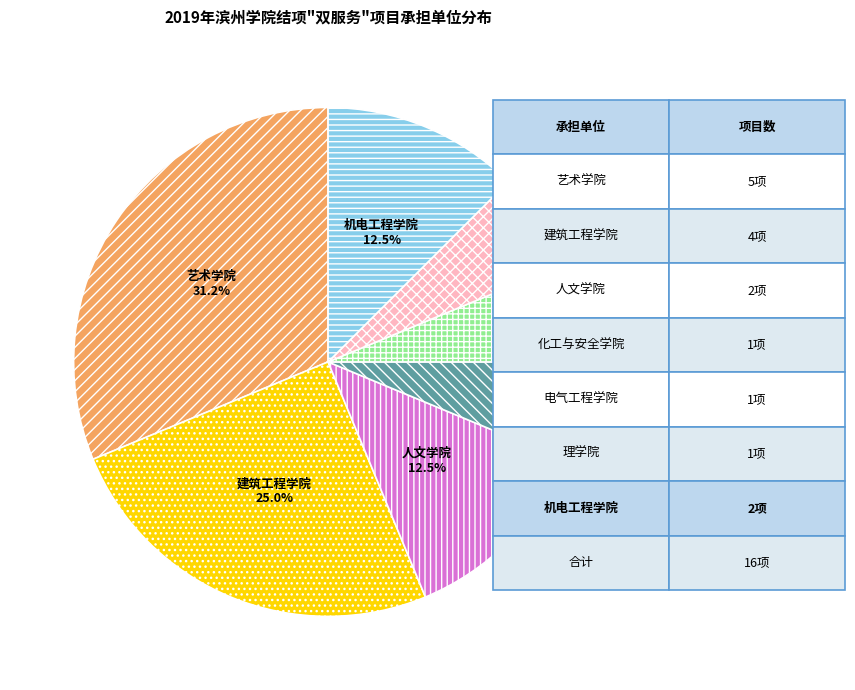

To the nearest percent, what portion does 建筑工程学院 represent?

25%